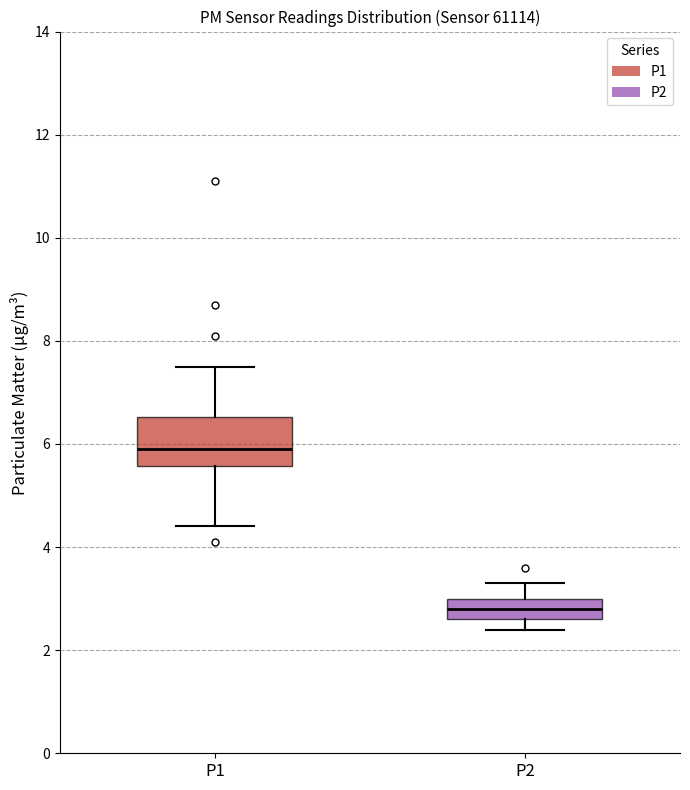

Reading left to right, read every box against the y-axis: the position of its median line, the range the box covers, and the ends of its whiskers. The values are not printed on the chart, so give them approximately, as read against the axis.

P1: median 6.0, box 5.6 to 6.6, whiskers 4.4 to 7.6
P2: median 2.8, box 2.6 to 3.0, whiskers 2.4 to 3.4